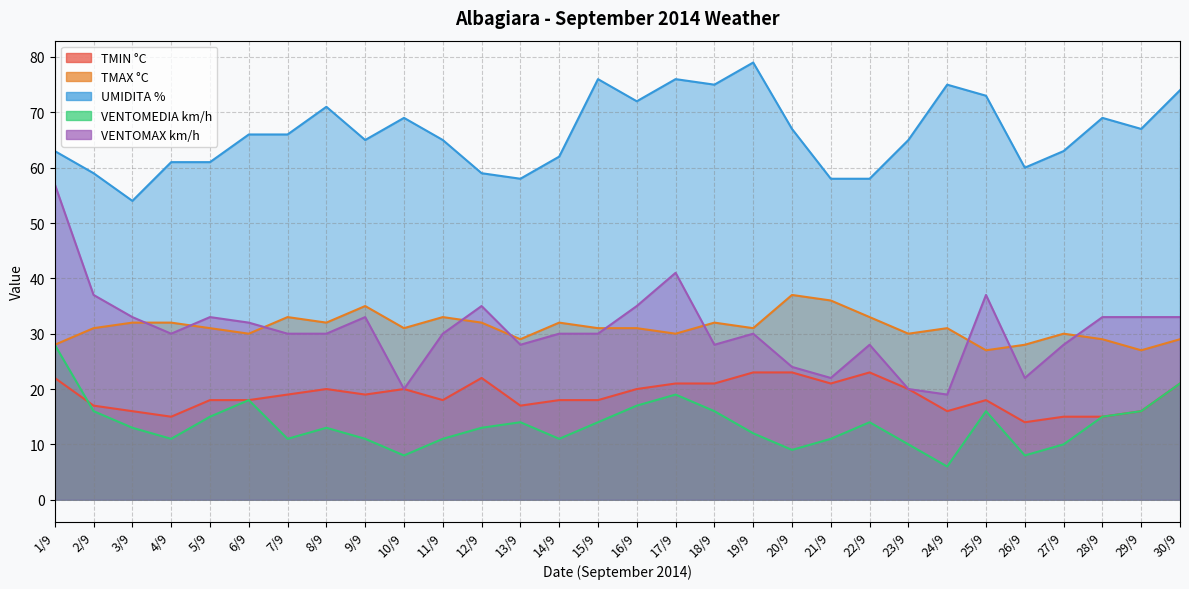

At which category does VENTOMAX km/h reach its first local valley?

4/9